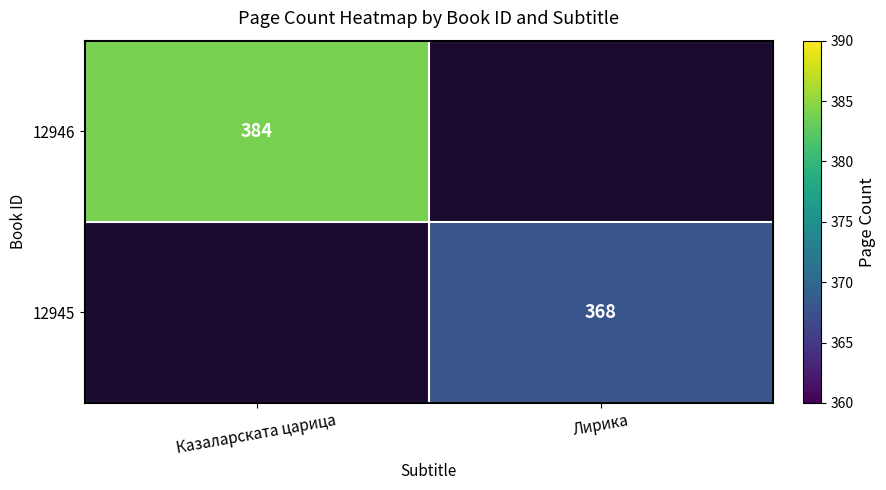

At which category is the sum across all series the highest?

Казаларската царица